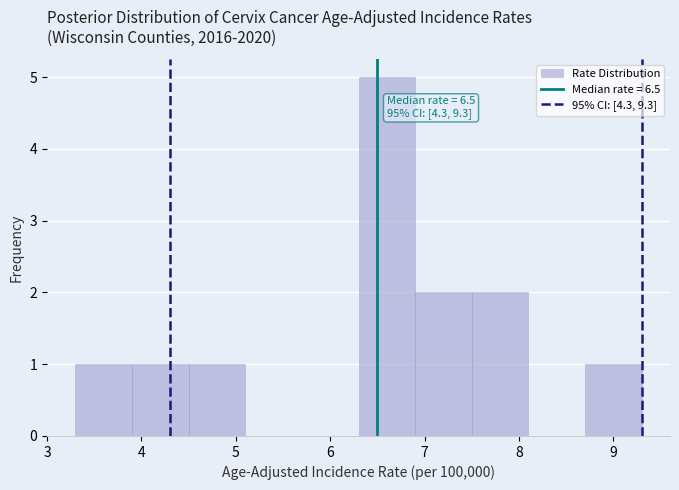

Which range on the x-axis has the tallest bar?

6.3 to 6.9